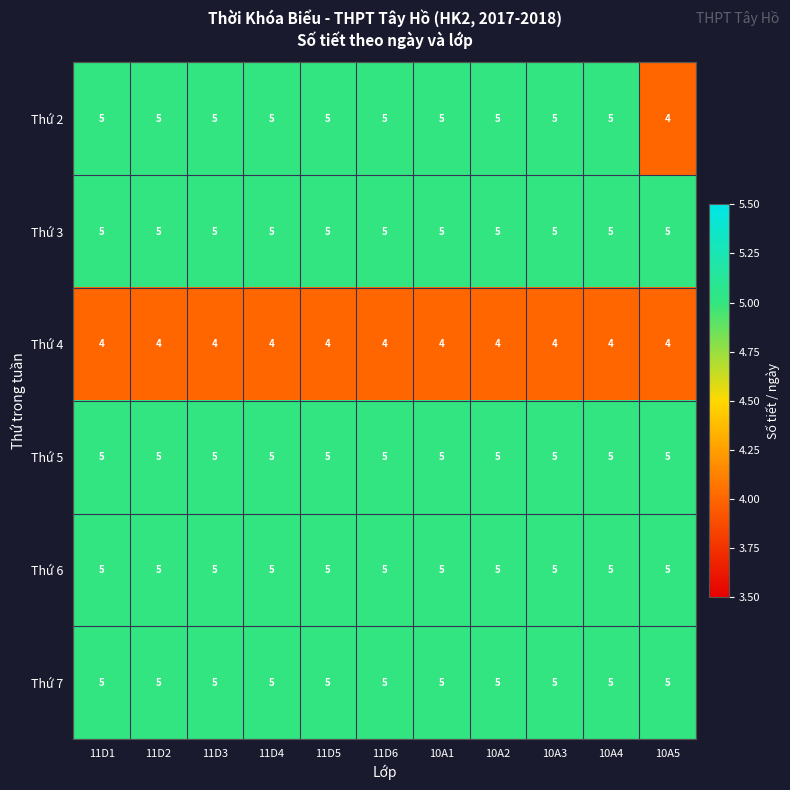

What is the difference between the highest and lowest values at 11D5?

1